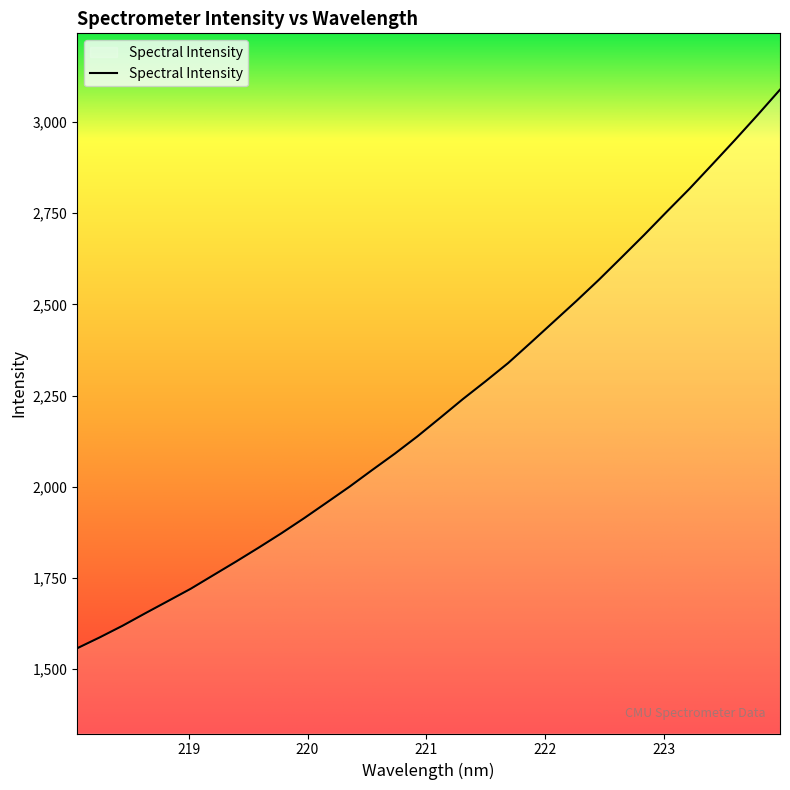

What is the difference between the maximum and minimum values?

1530.9